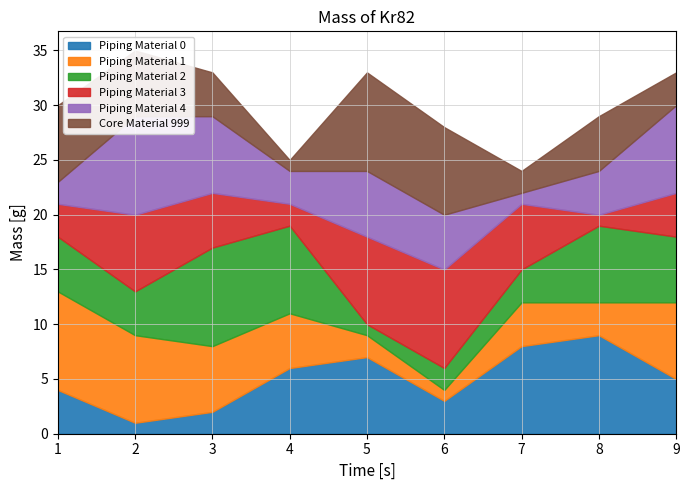

At which label is col_3 closest to 5?

1